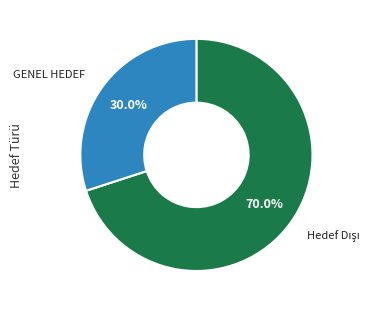

Does any single category account for the majority?

Yes